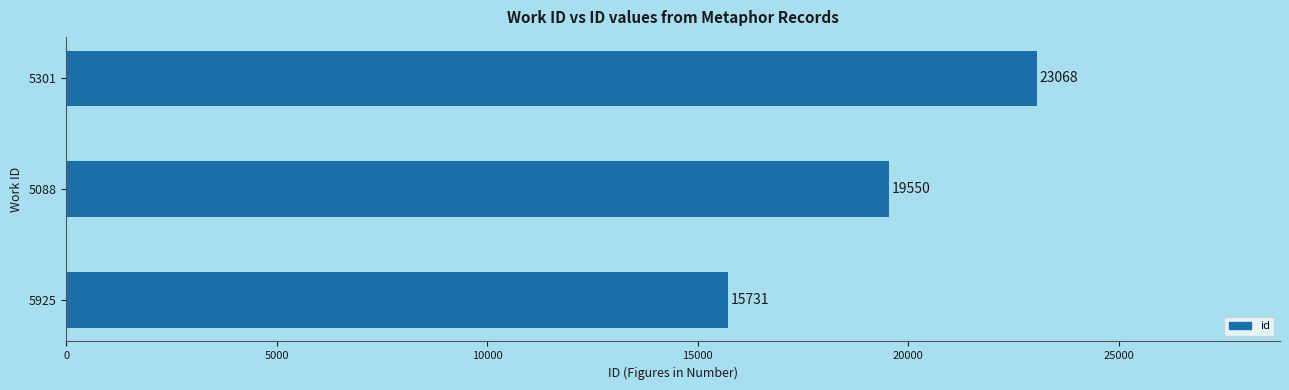

The chart shows a value of 31518 at 5301. True or false?

False